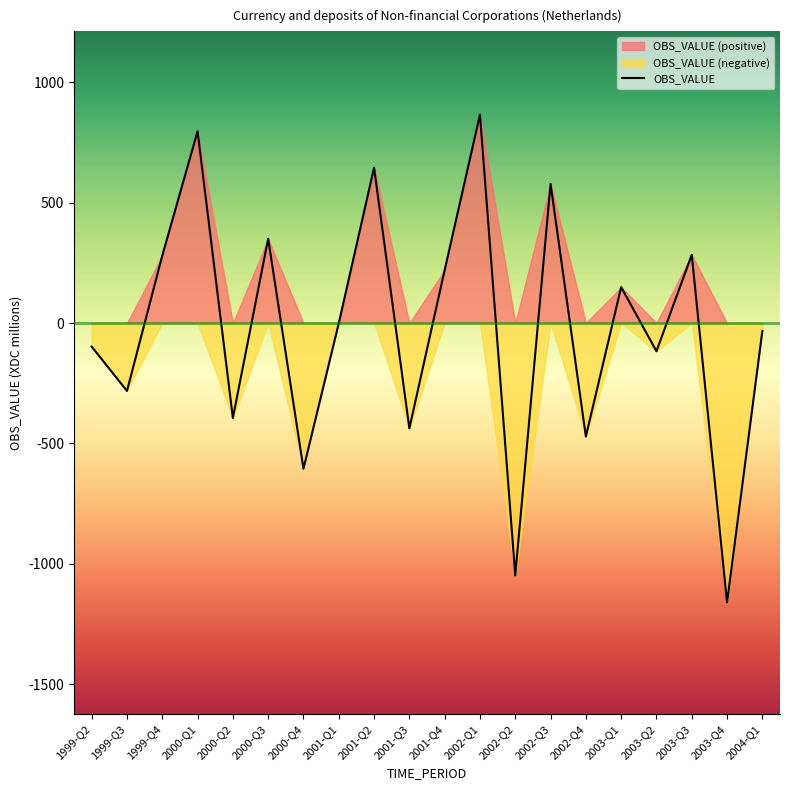

How many categories are shown in the chart?

20